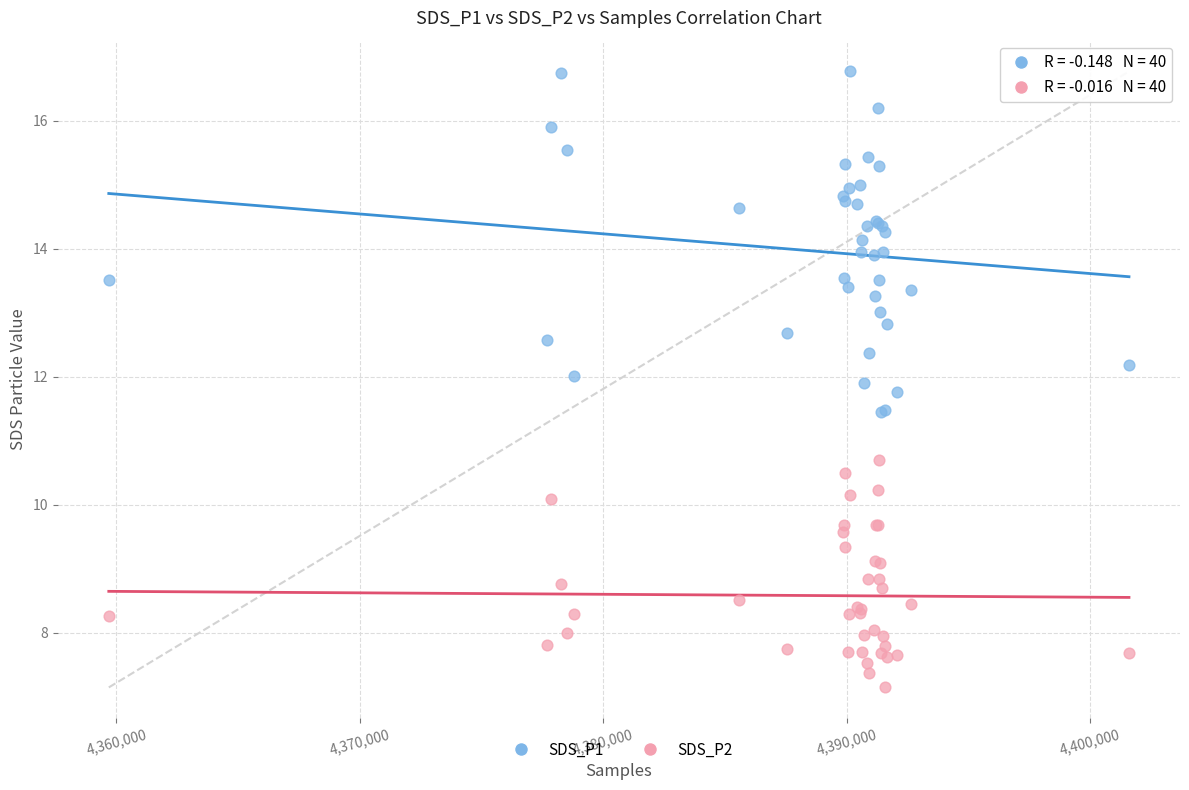

What are all the series names shown in the legend?

SDS_P1, SDS_P2